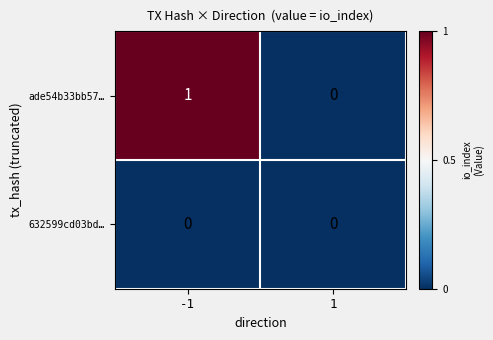

Reading left to right, what are all the values shown in this chart?

ade54b33bb57…: 1	0
632599cd03bd…: 0	0